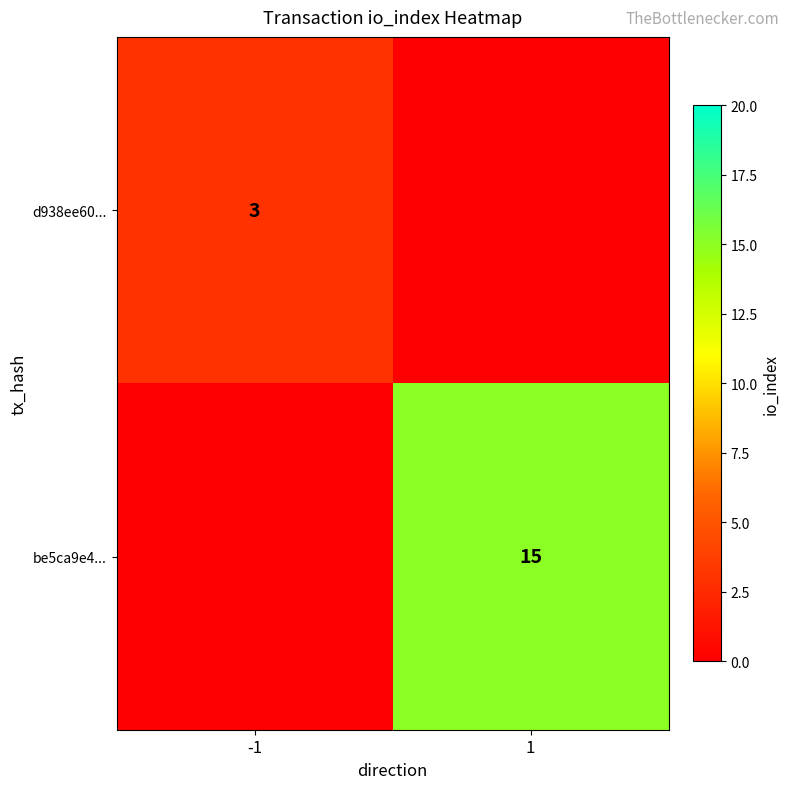

How many data points does each series have?

2